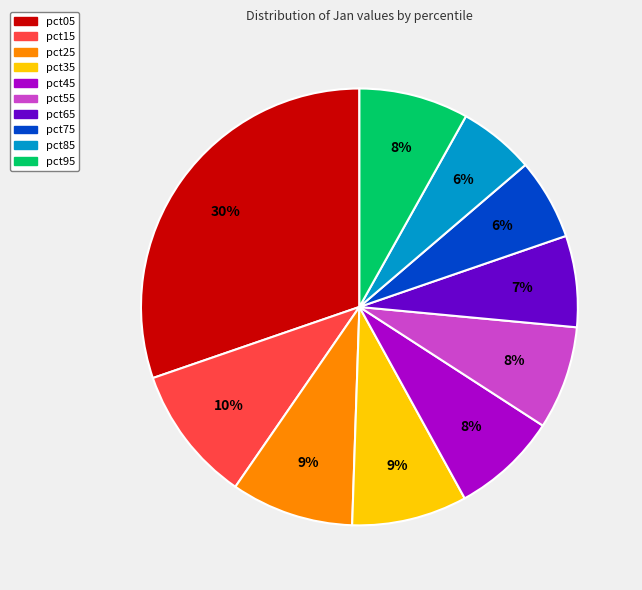

To the nearest percent, what is the average slice percentage?

10%